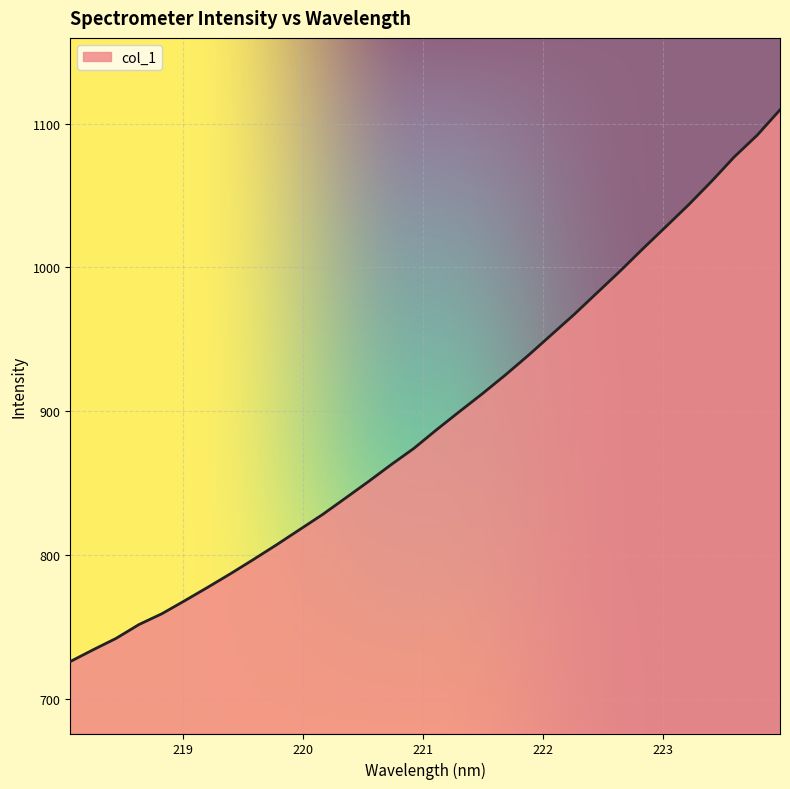

What is the greatest value displayed?

1109.5